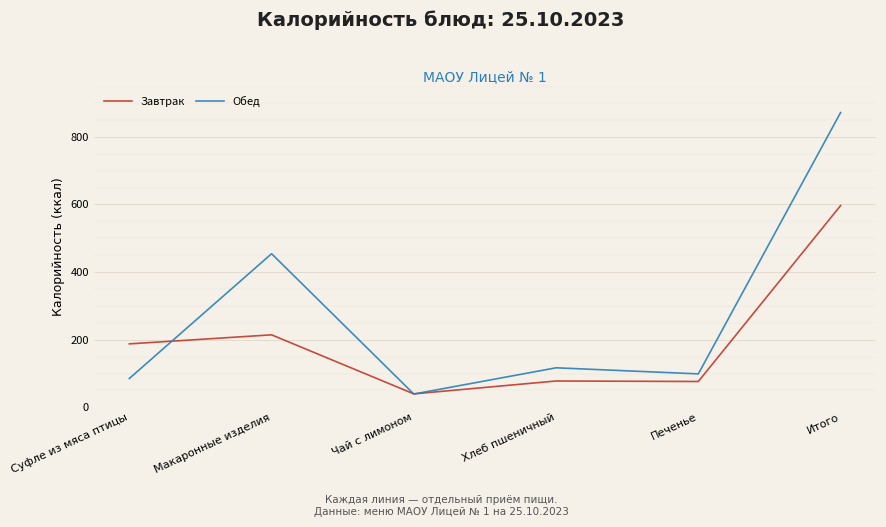

Which series has the largest range (max minus min)?

Обед